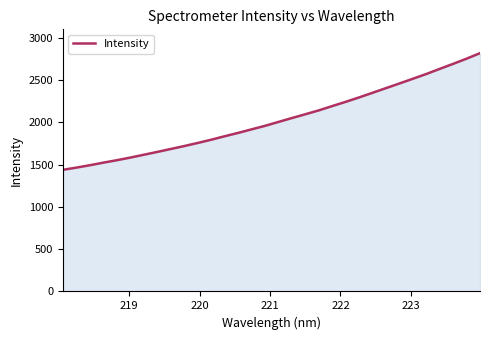

What is the smallest value displayed?

1439.9